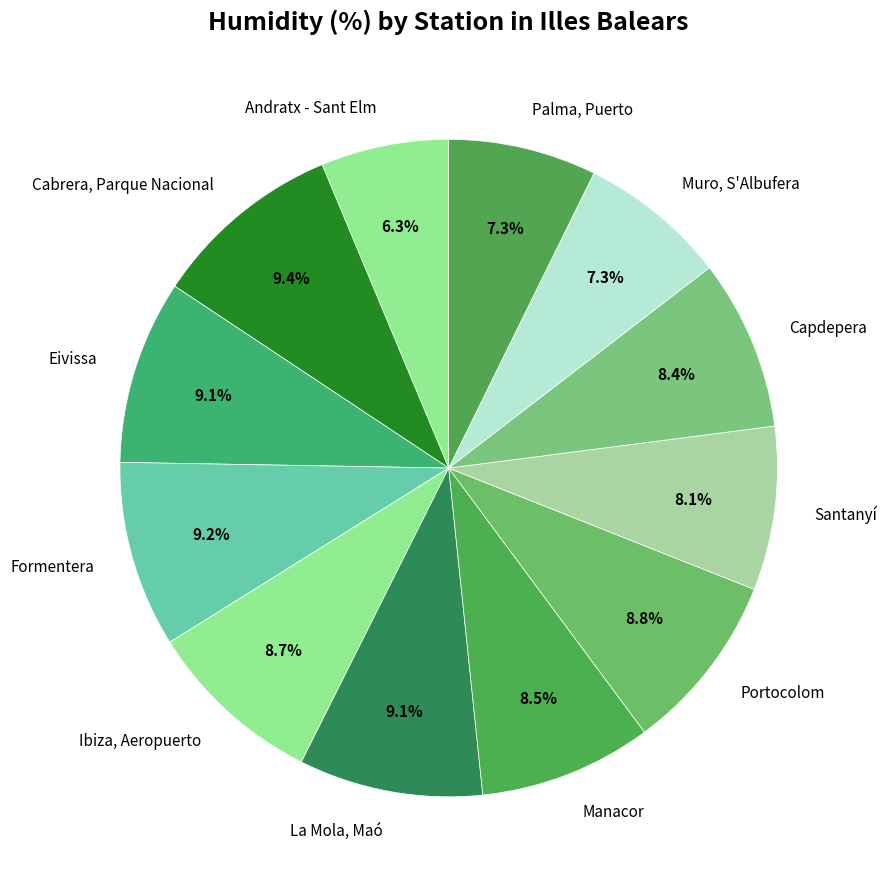

How many slices are in this pie chart?

12